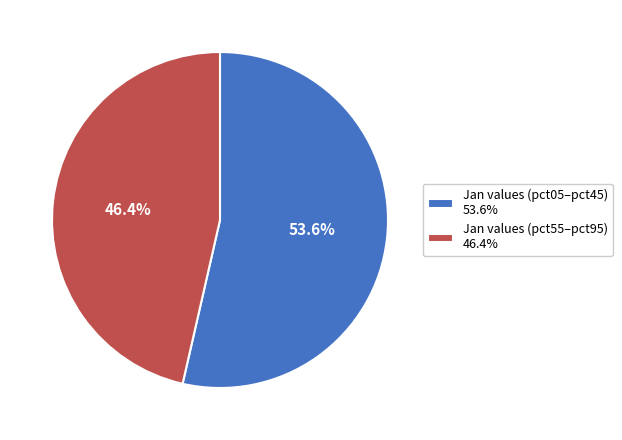

Count the number of slices in the pie.

2